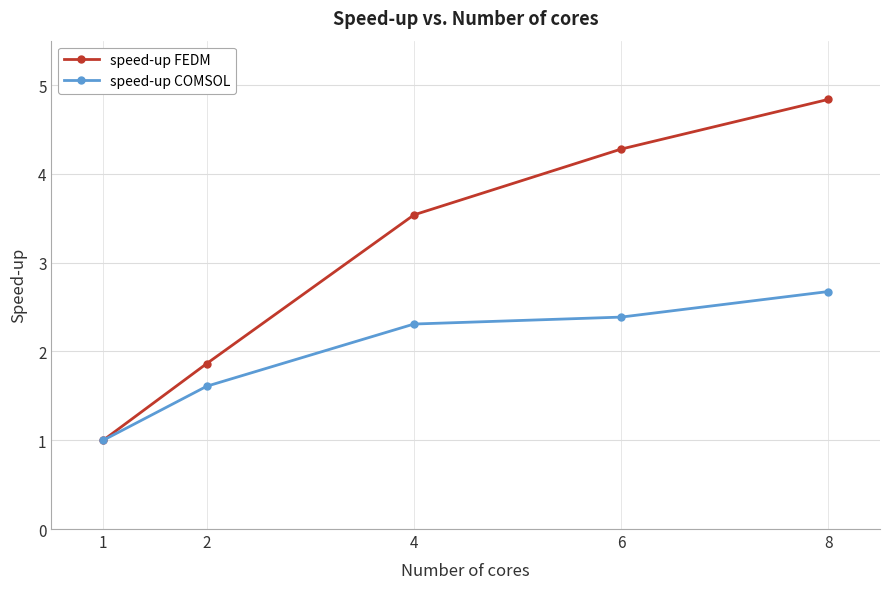

Does the chart display data point markers on the line(s)?

Yes